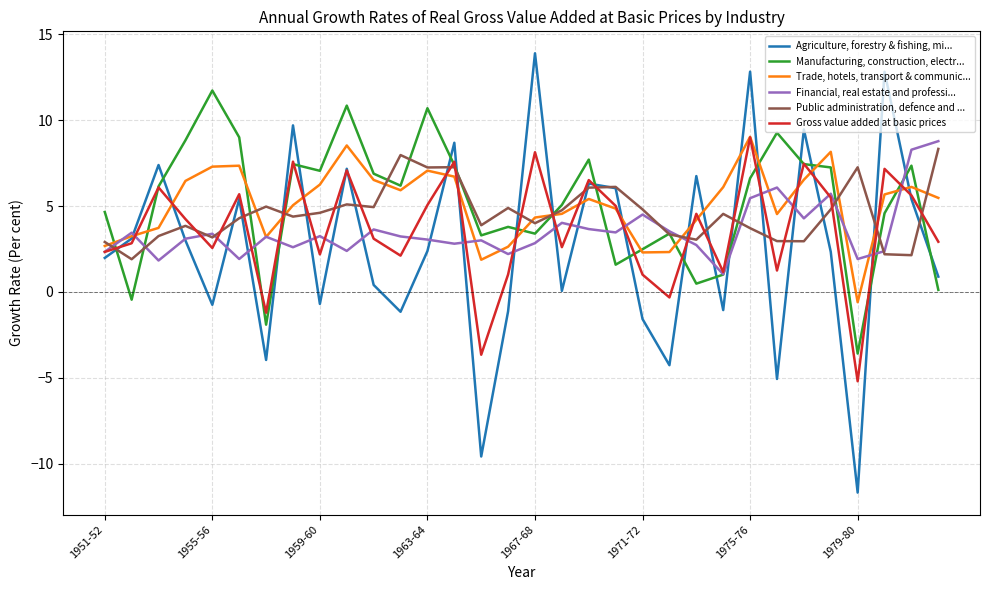

Which series has the widest spread of values?

Agriculture, forestry & fishing, mi...